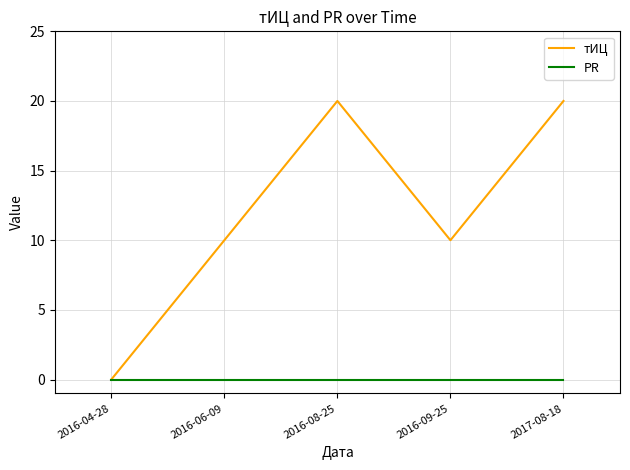

What is the greatest value displayed?

20